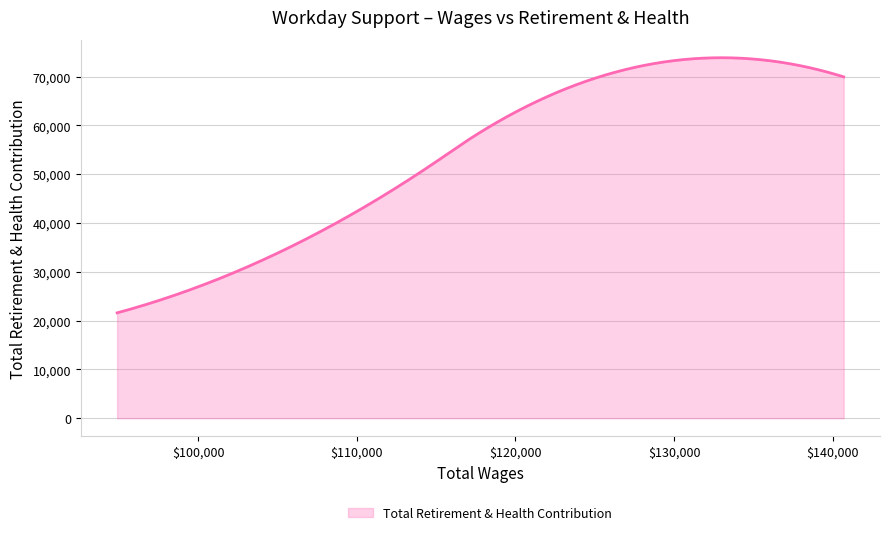

What is the difference between the maximum and minimum values?

52264.6